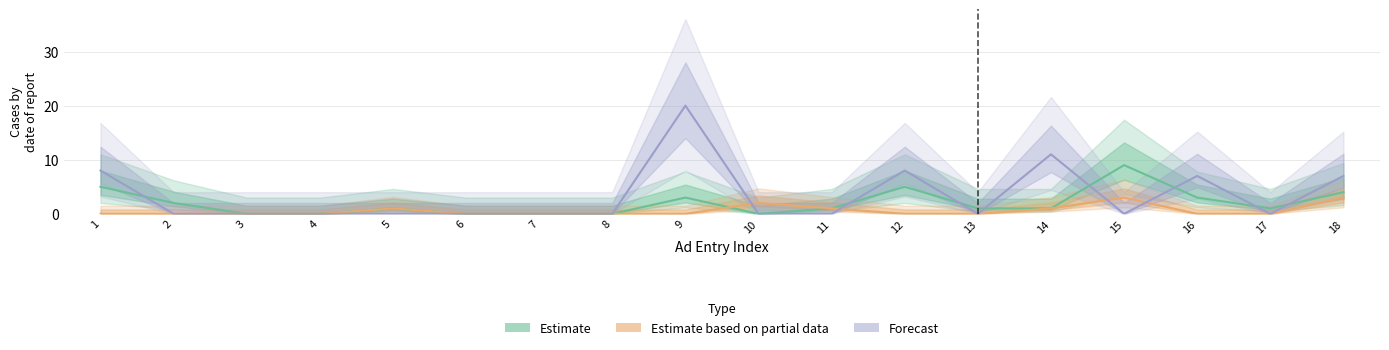

What is the maximum value for Forecast?

20